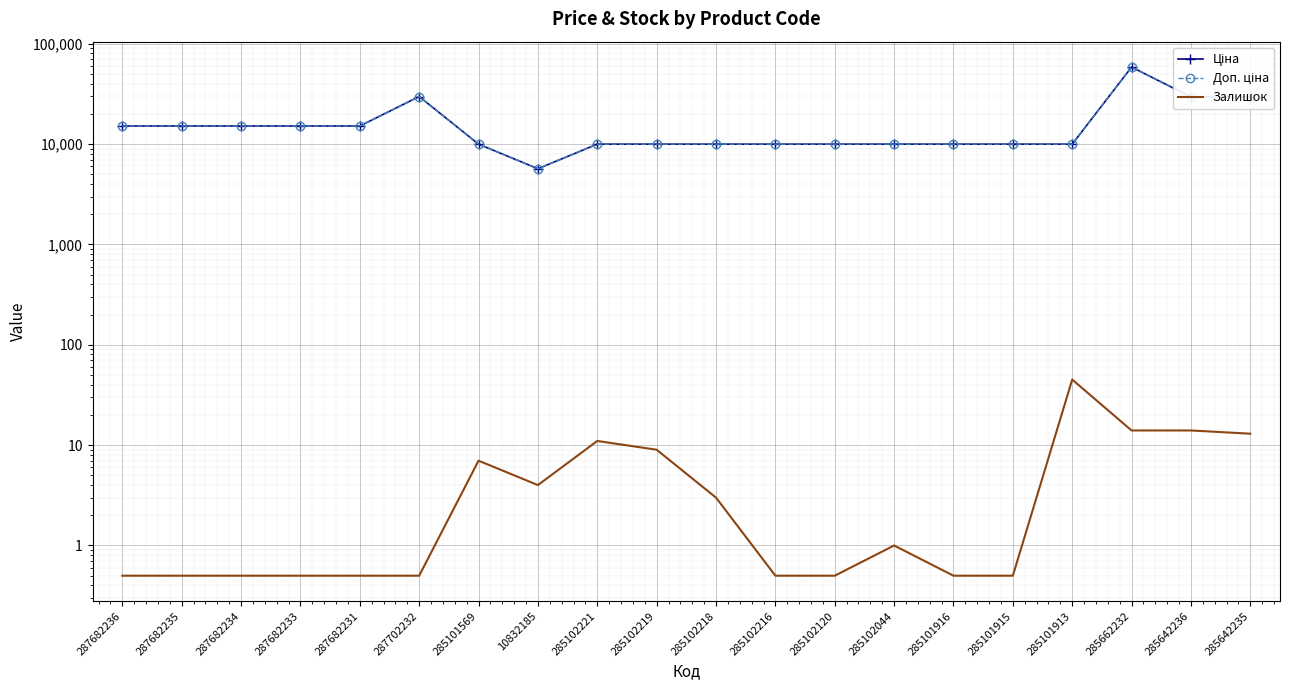

The value of Залишок at 285102044 is 1.7. True or false?

False